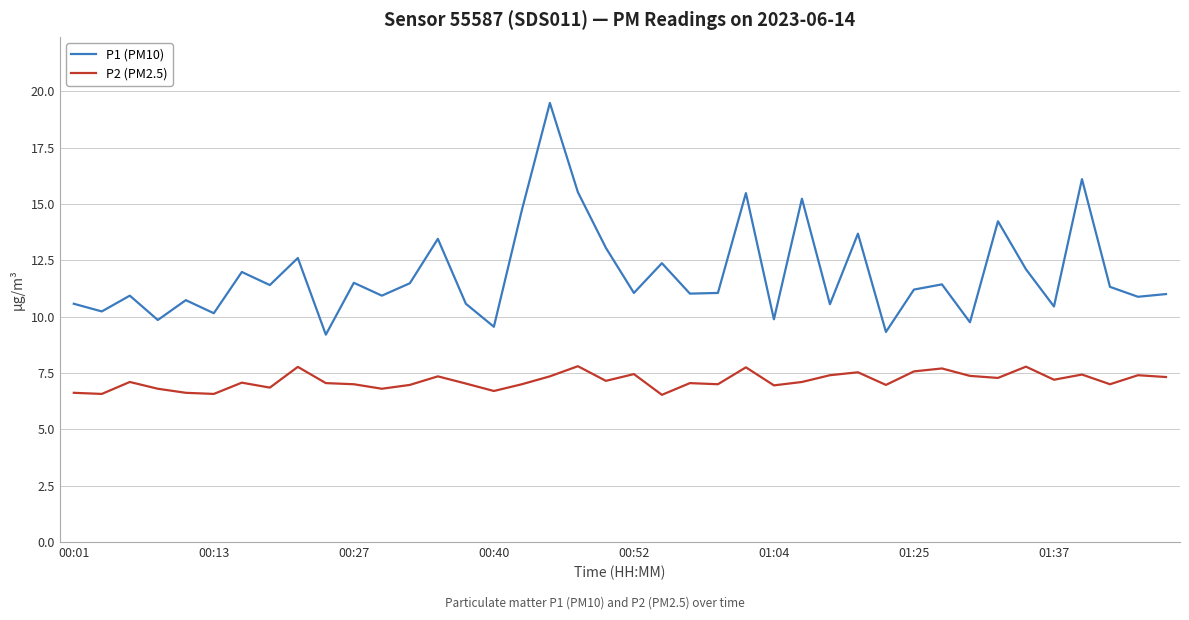

What is the minimum value for P1 (PM10)?

9.2